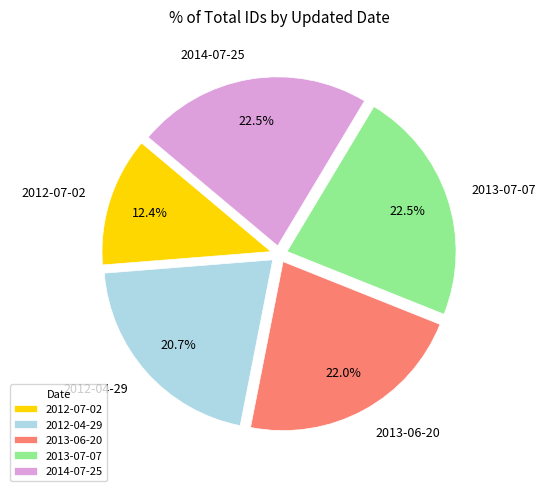

Which category has the smallest portion of the pie?

2012-07-02